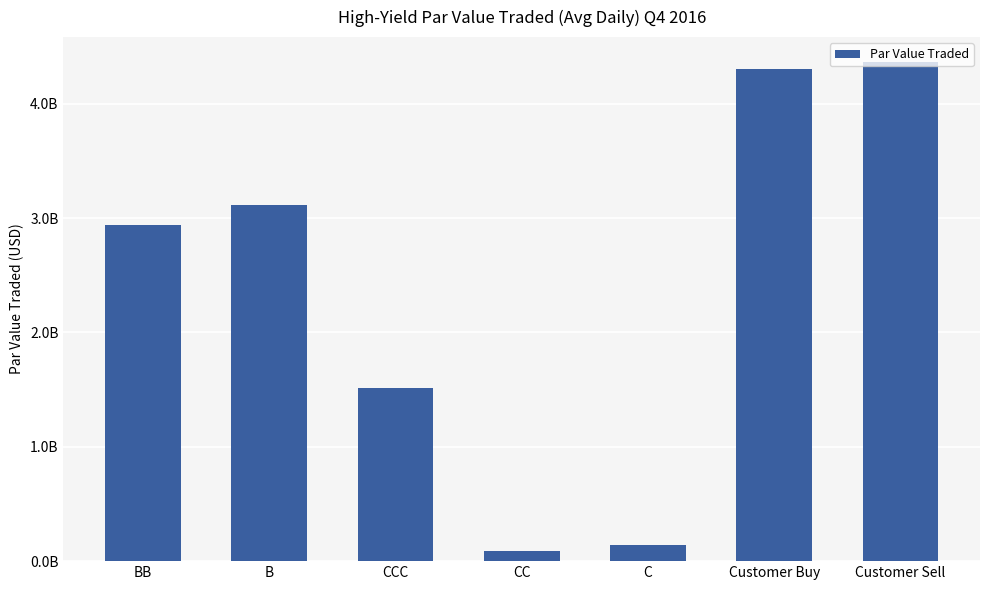

How many values exceed 2938748419?

4